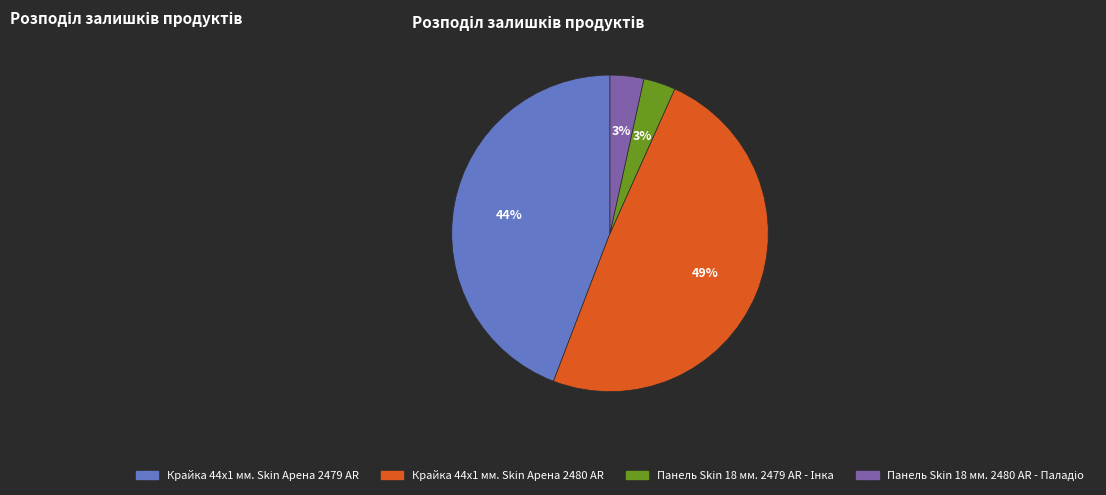

To the nearest percent, what is the average slice percentage?

25%